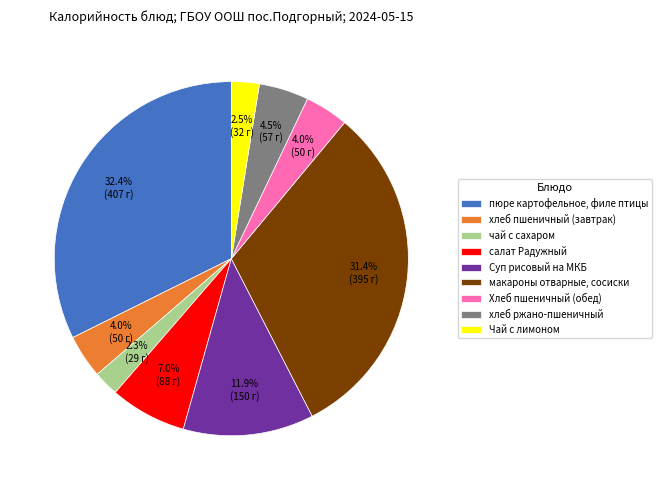

What portion of the pie excludes чай с сахаром?

97.7%